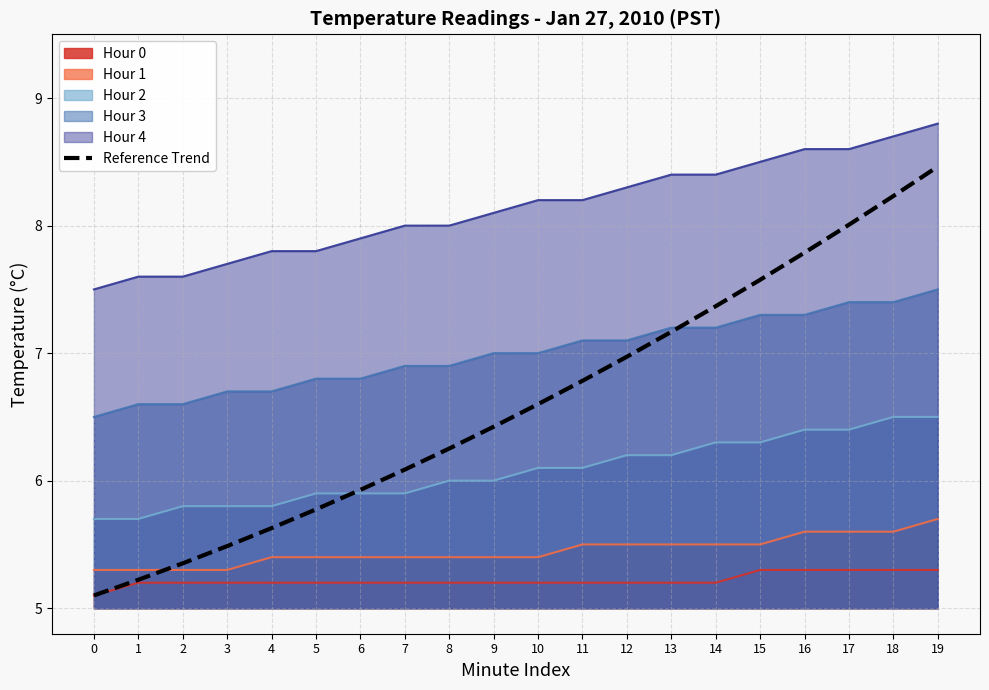

Rank the categories by value from highest to lowest.

19, 18, 17, 16, 15, 14, 13, 12, 11, 10, 9, 8, 7, 6, 5, 4, 3, 2, 1, 0